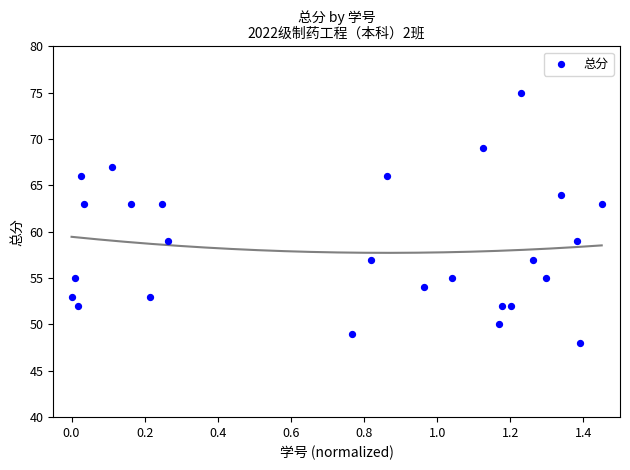

What is the range of Y values (max minus min)?

27